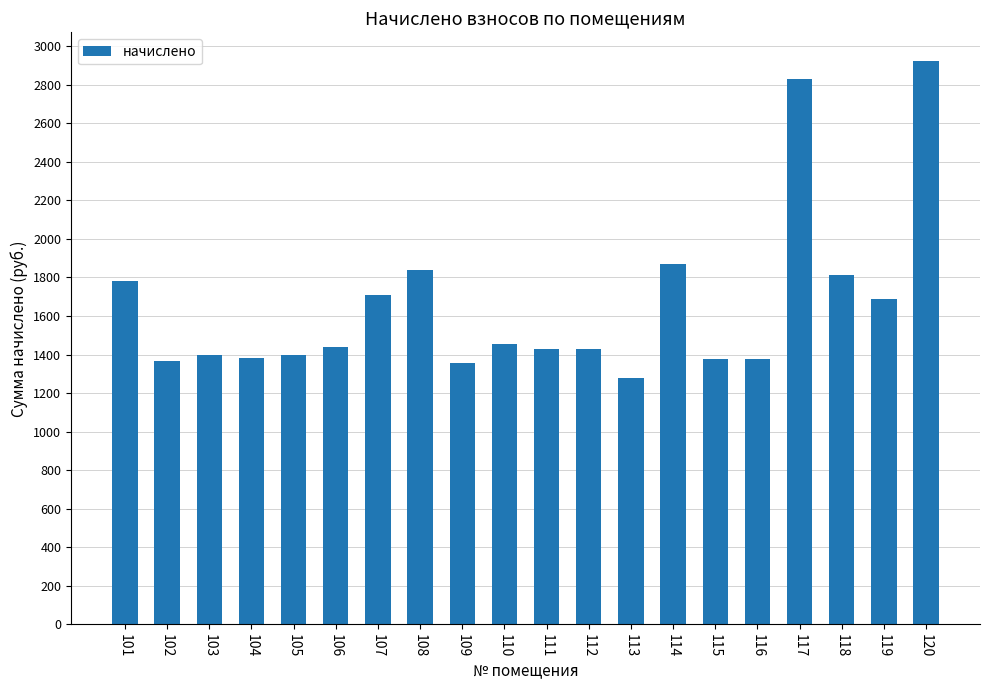

What is the average value?

1657.1